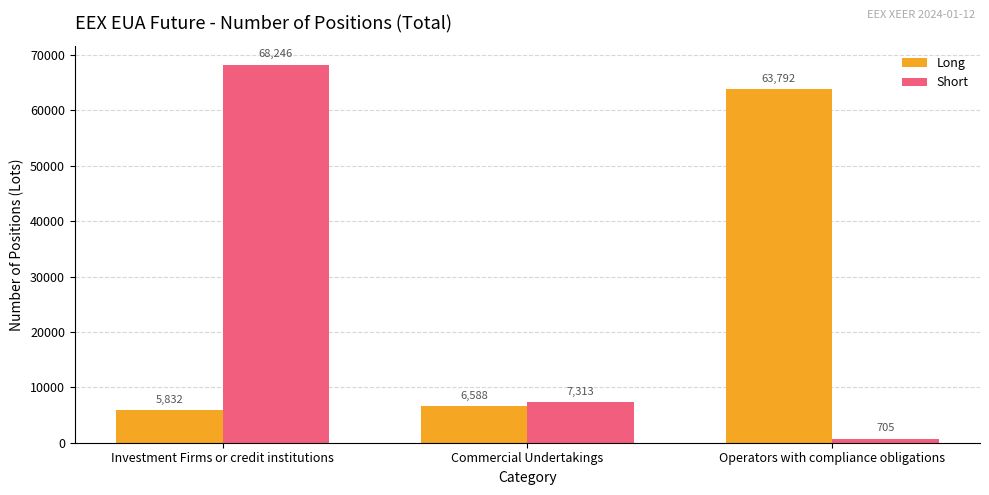

The value of Long at Investment Firms or credit institutions is 1542. True or false?

False